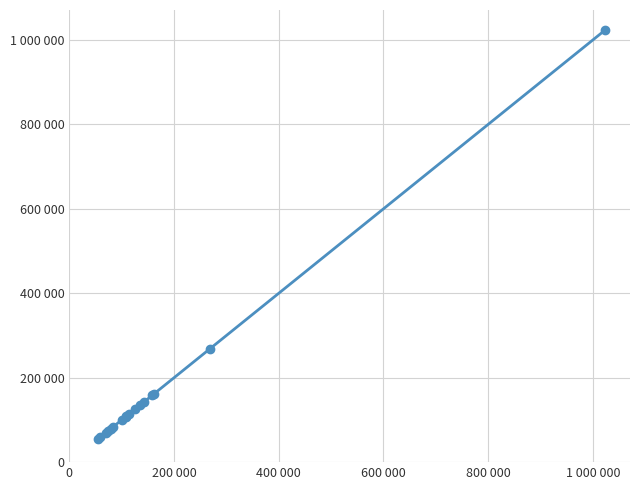

Is this an area chart (filled region under the line)?

No